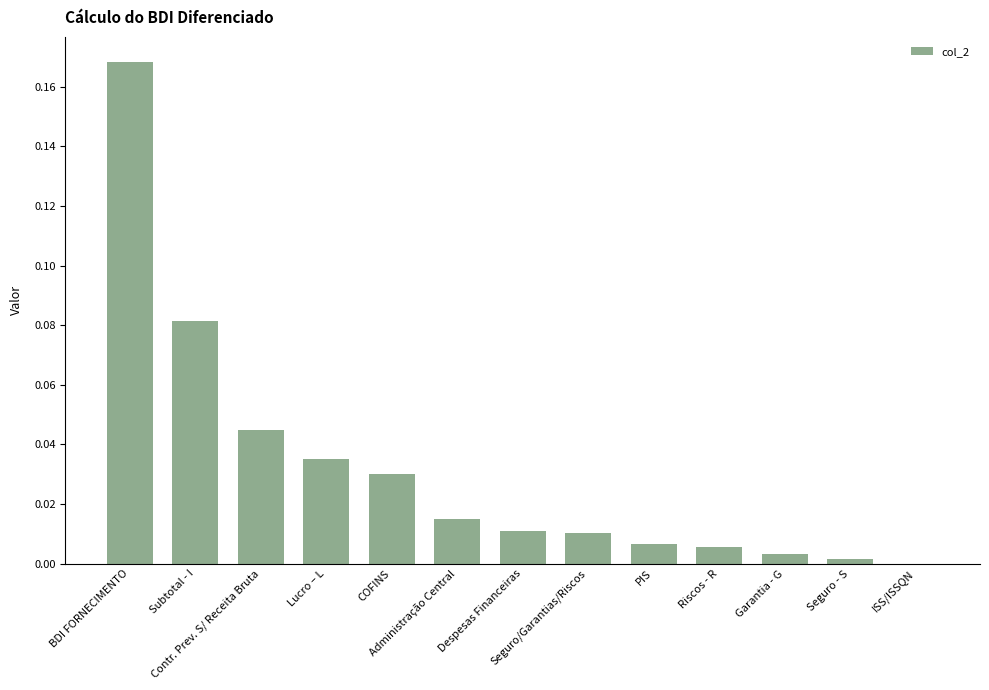

Is it true that the value at Garantia - G is 0.0?

True